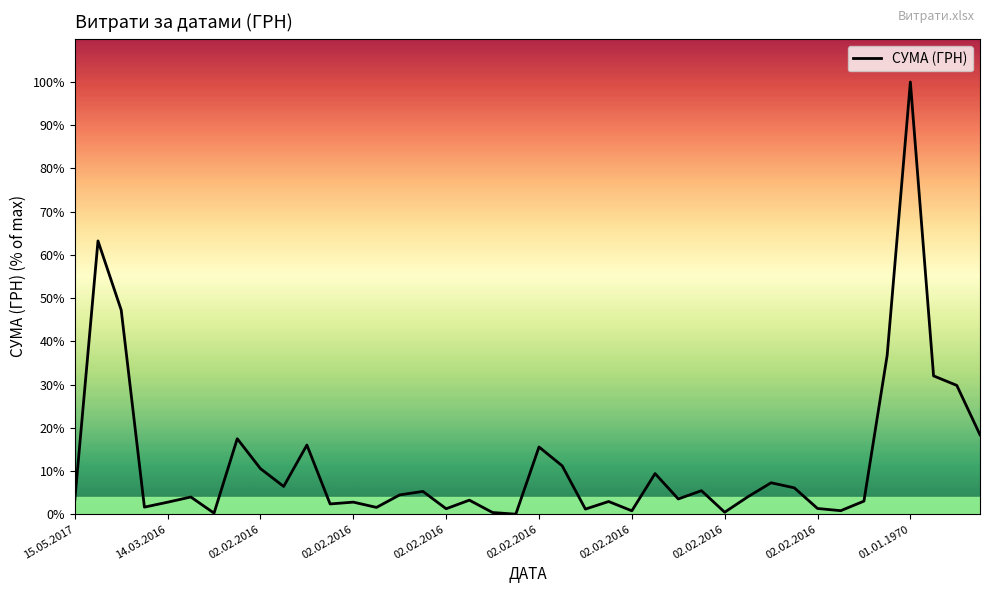

How many values are below 4?

20